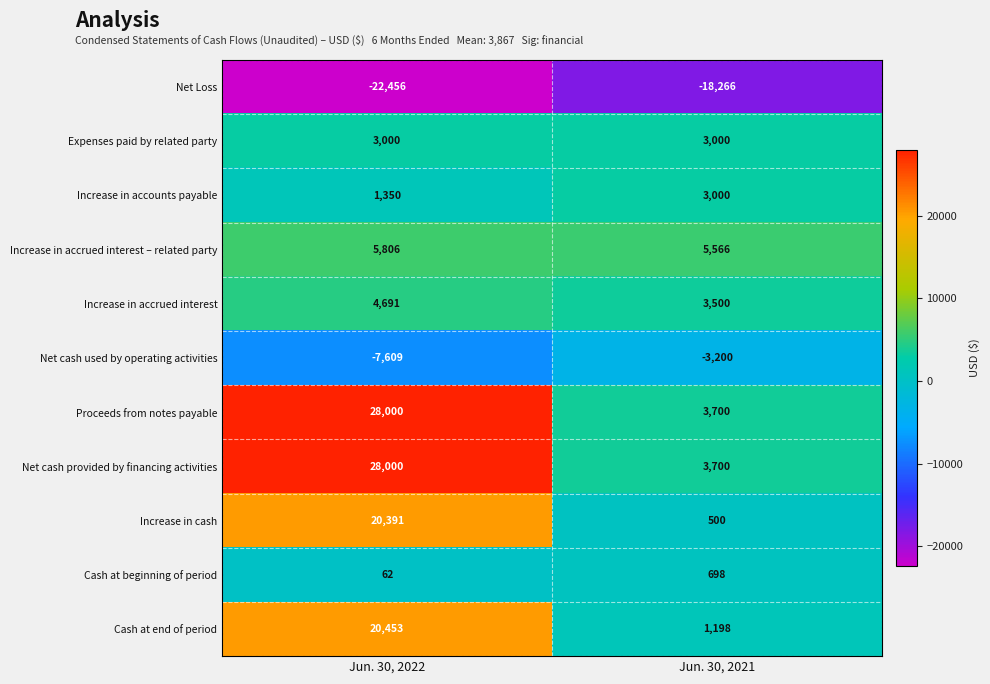

Reading left to right, extract all data points from this chart.

Net Loss: -22456	-18266
Expenses paid by related party: 3000	3000
Increase in accounts payable: 1350	3000
Increase in accrued interest – related party: 5806	5566
Increase in accrued interest: 4691	3500
Net cash used by operating activities: -7609	-3200
Proceeds from notes payable: 28000	3700
Net cash provided by financing activities: 28000	3700
Increase in cash: 20391	500
Cash at beginning of period: 62	698
Cash at end of period: 20453	1198